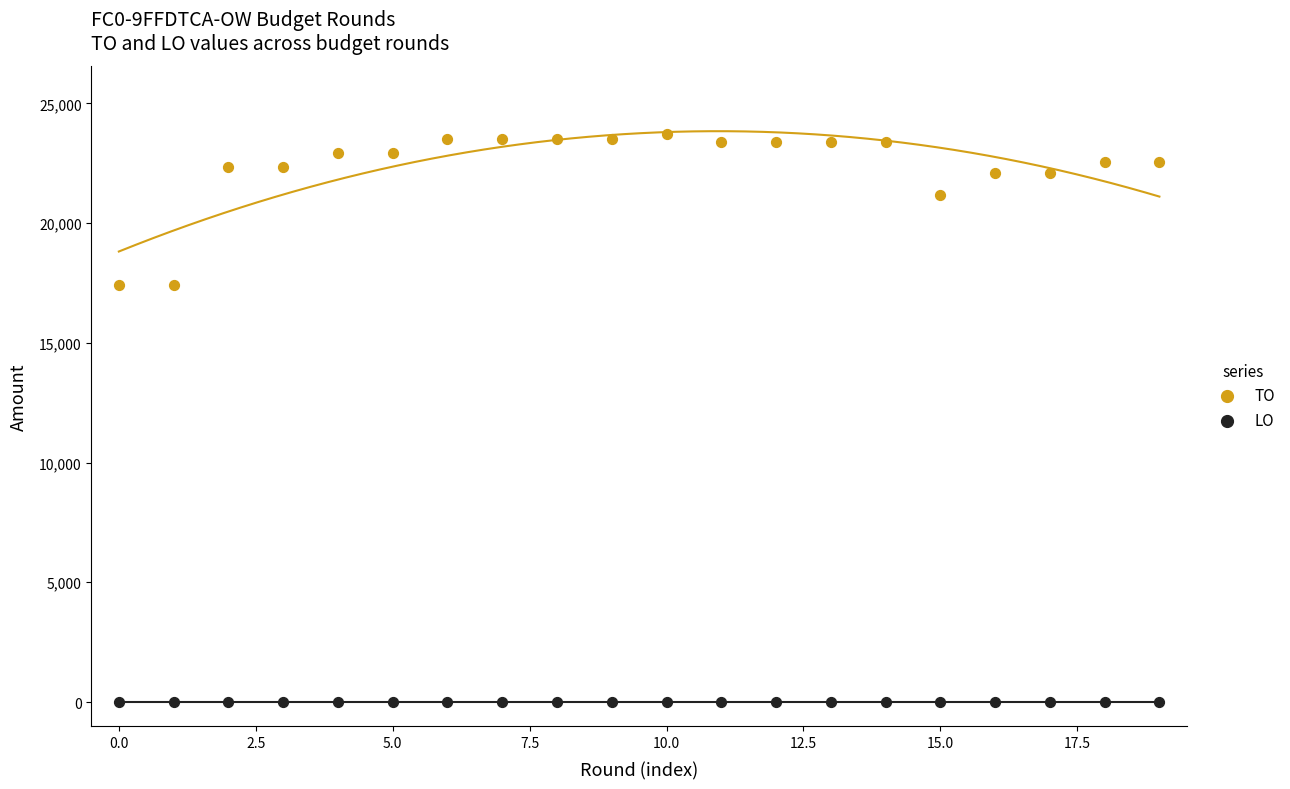

Which series contains the lowest Y value?

LO